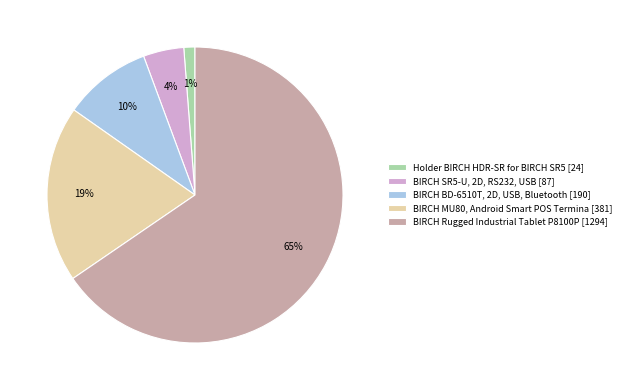

Combined, do BIRCH Rugged Industrial Tablet P8100P [1294] and BIRCH SR5-U, 2D, RS232, USB [87] account for over 50%?

Yes